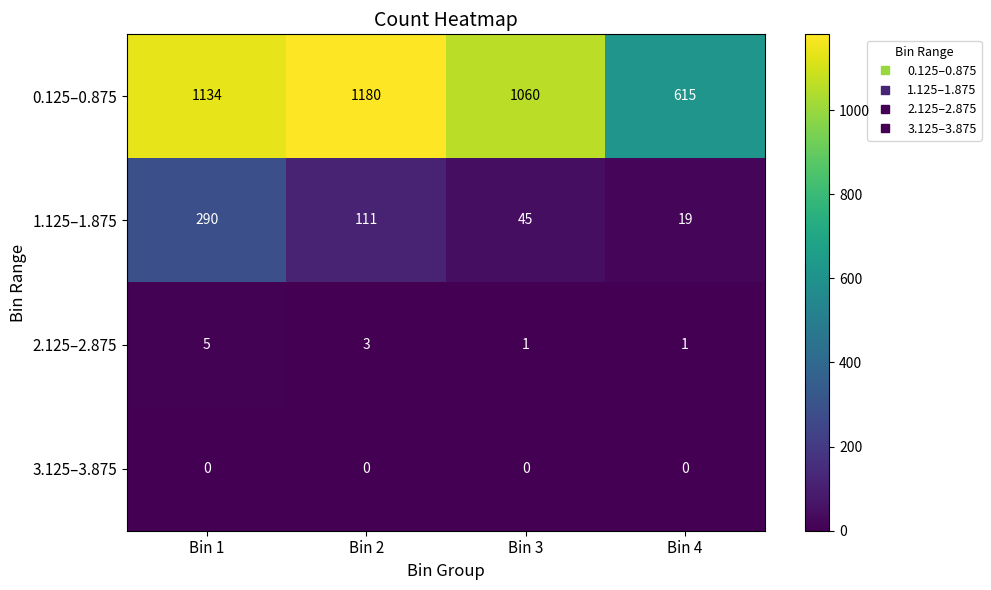

What is the difference between the 0.125–0.875 values at Bin 4 and Bin 1?

519